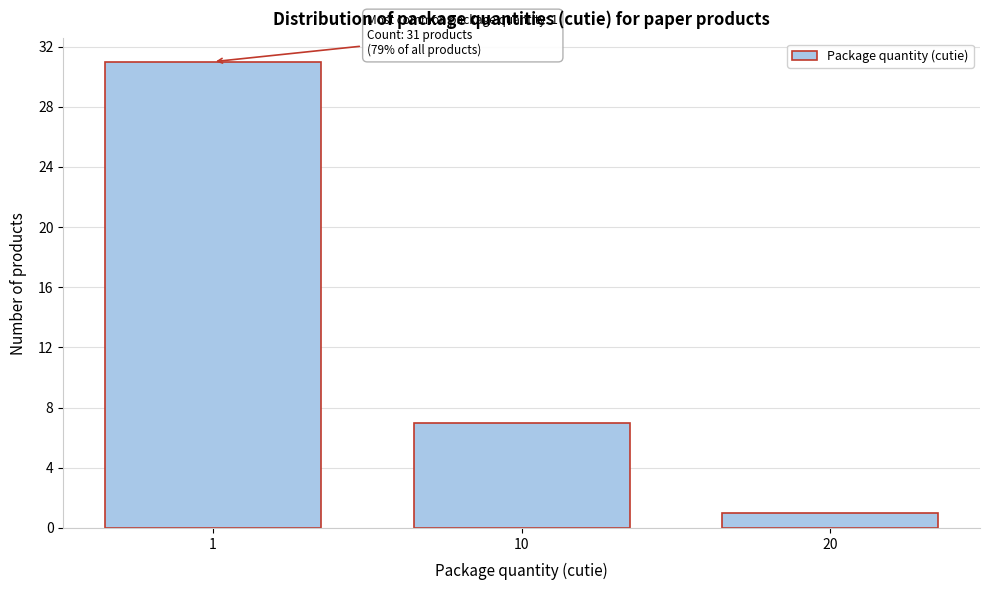

Reading left to right, list all the values displayed in this chart.

1=31	10=7	20=1